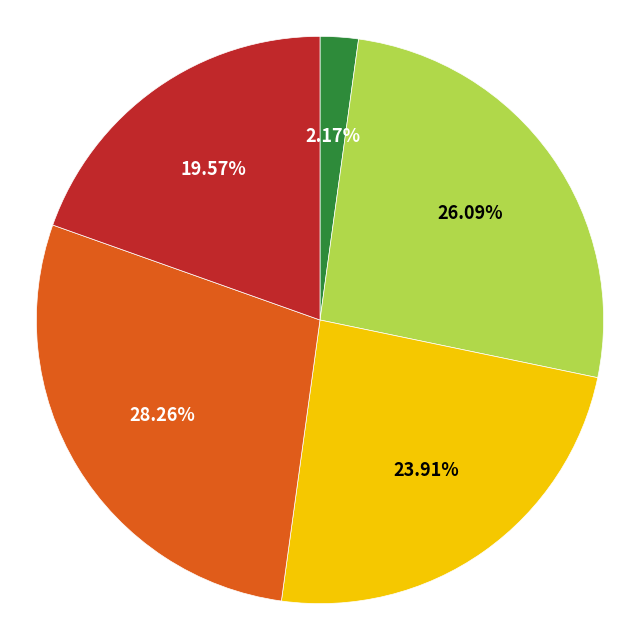

Is there a majority slice in this chart?

No